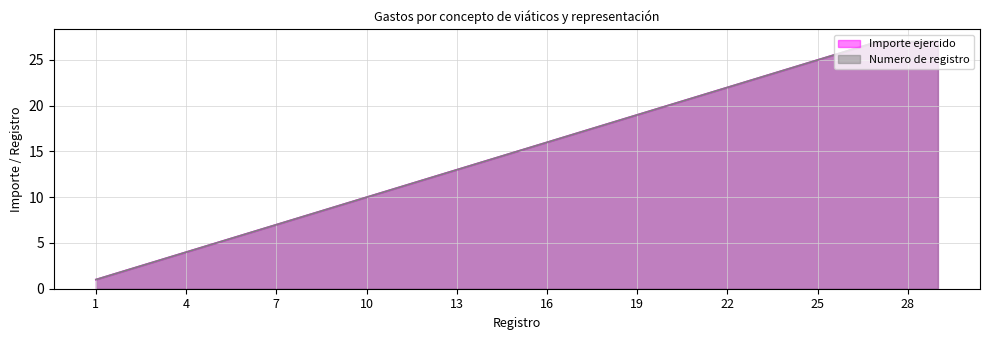

True or false: Importe ejercido and Numero de registro cross at least once.

False